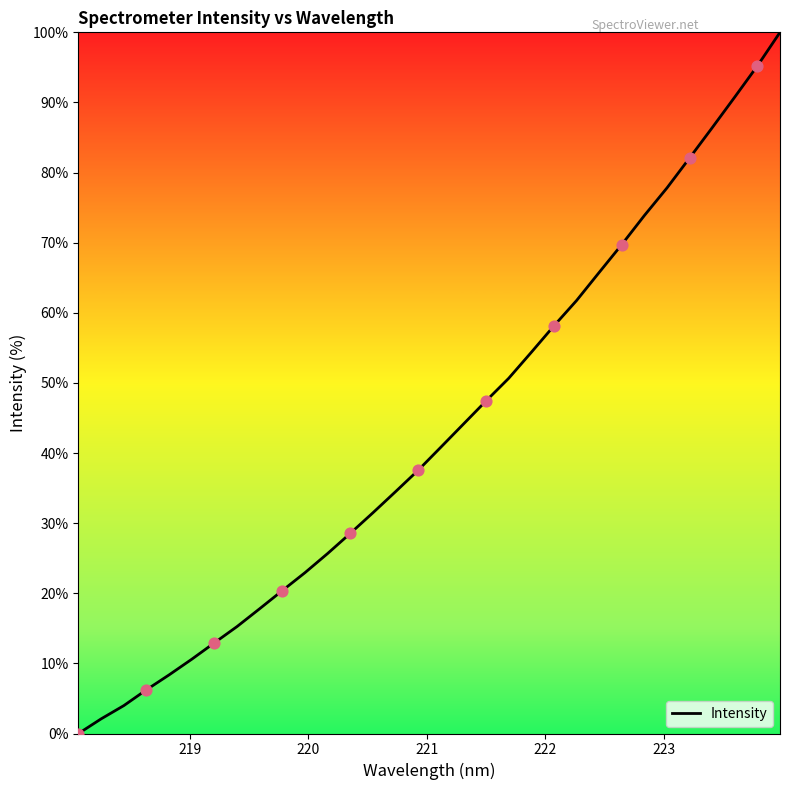

What is the greatest value displayed?

100.0